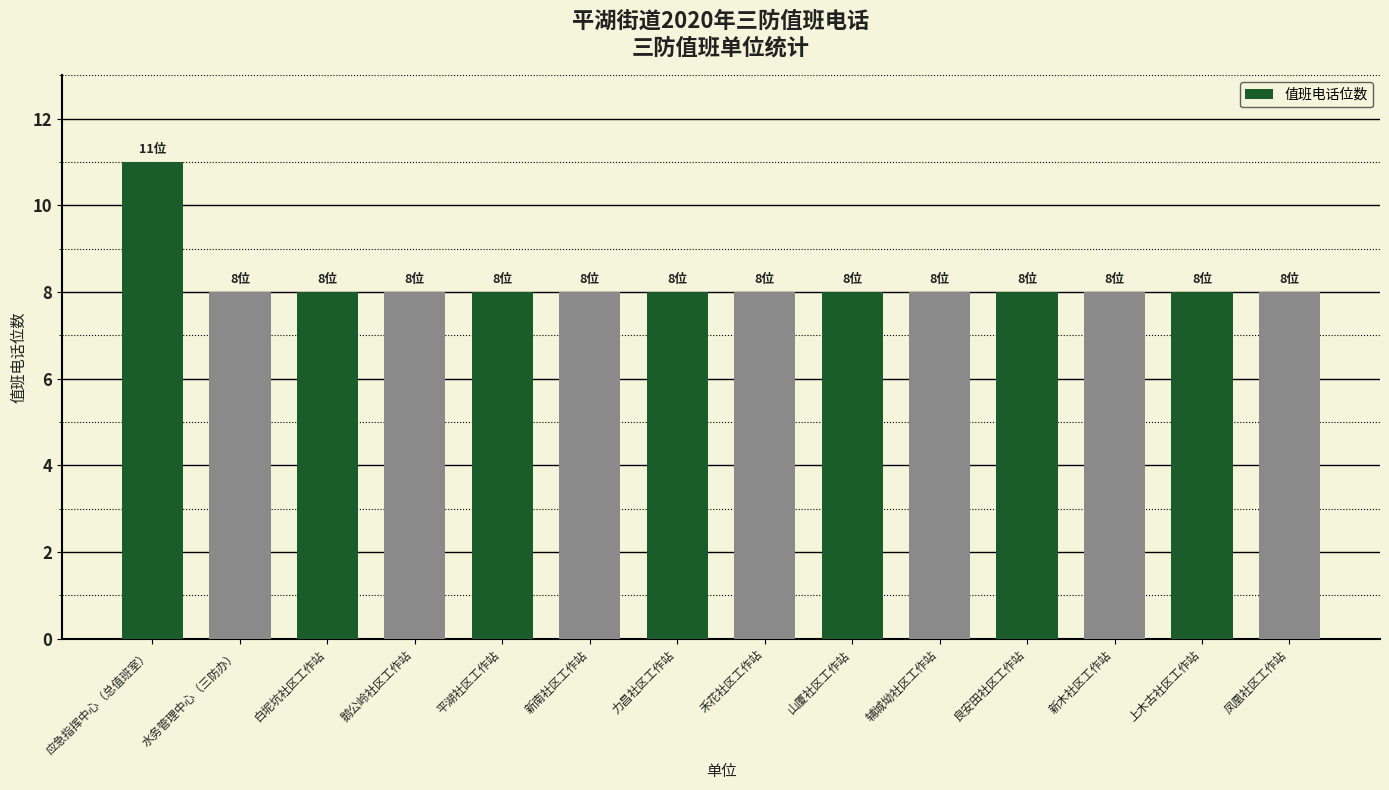

Approximately how many times larger is the value at 应急指挥中心（总值班室） compared to 水务管理中心（三防办）?

1.4